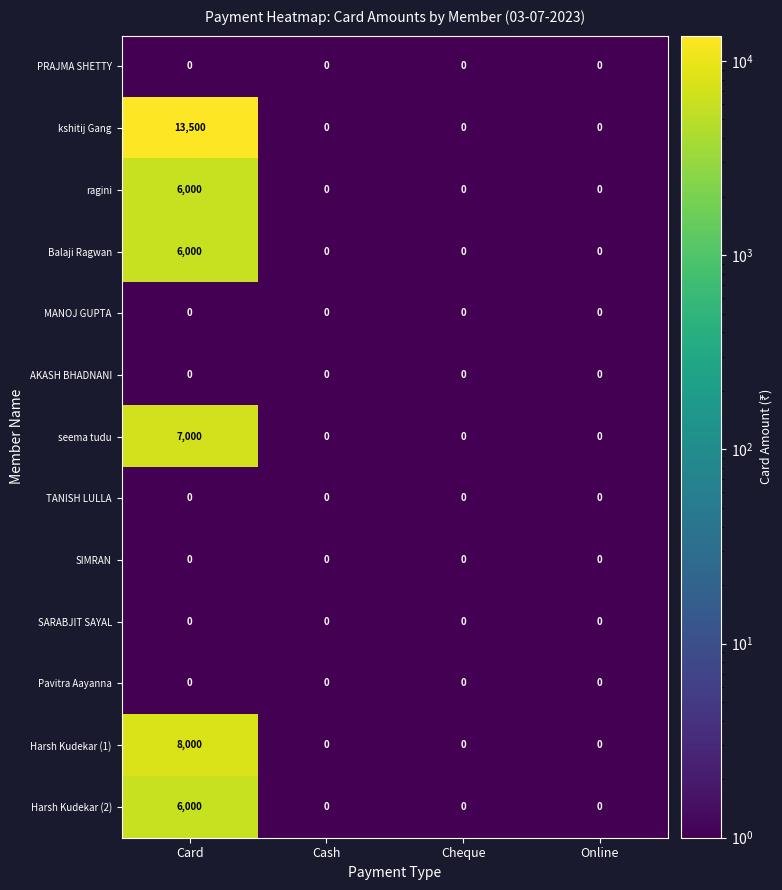

Which series has the largest total across all categories?

kshitij Gang